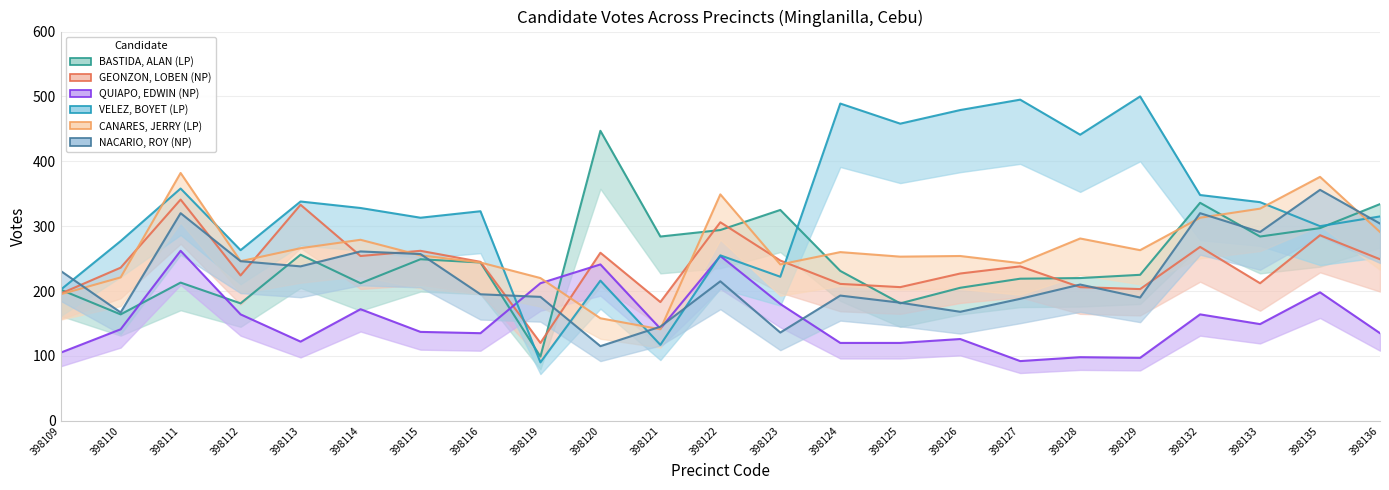

Where does the QUIAPO, EDWIN (NP) series first go above 141?

398111